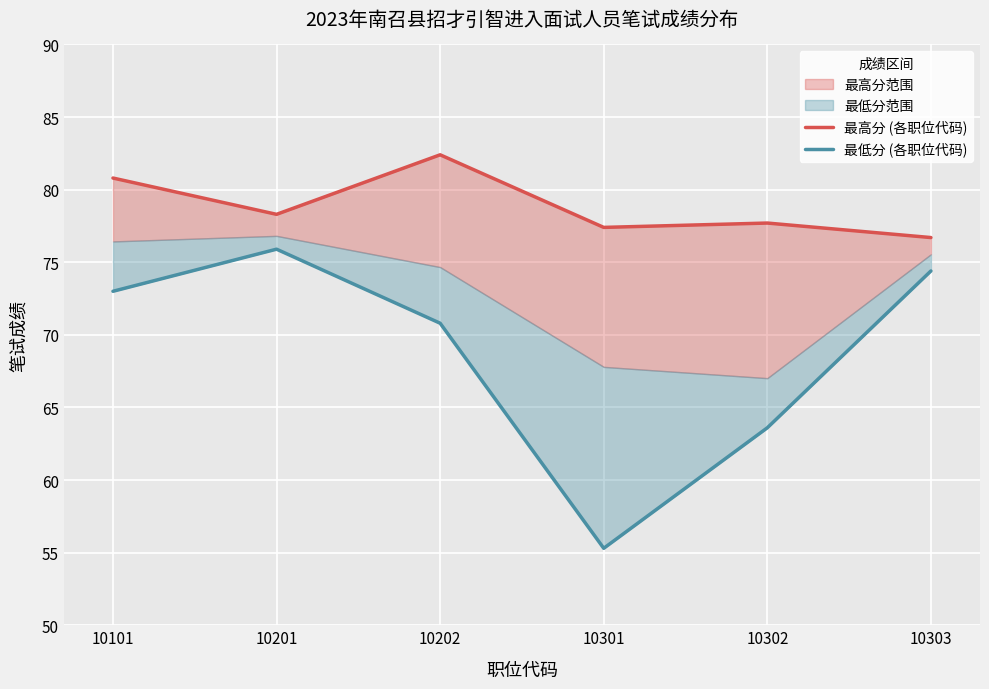

True or false: 最低分 (各职位代码) has a value of 120.9 at 10101.

False